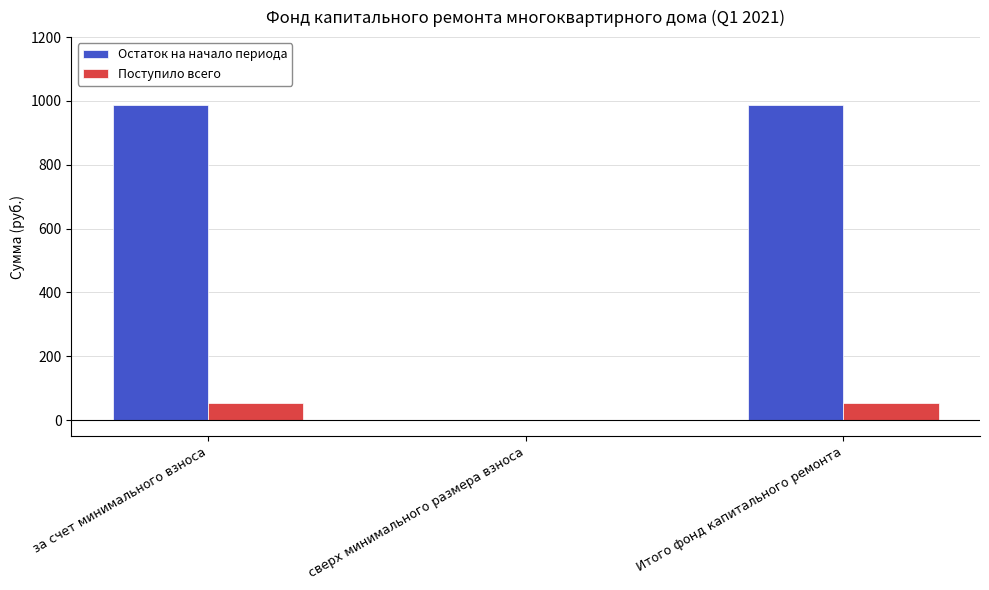

What is the maximum value for Остаток на начало периода?

985.8